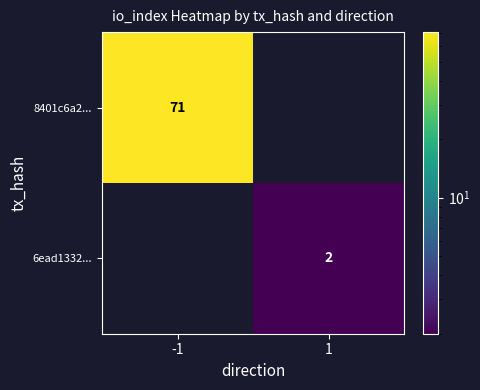

The 6ead1332... series shows 2 at 1. True or false?

True